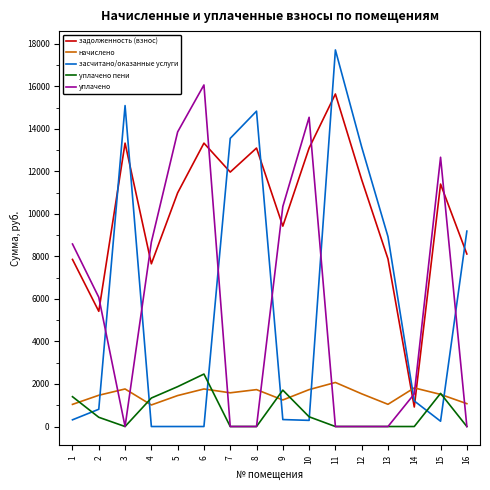

At which category is the sum across all series the highest?

11